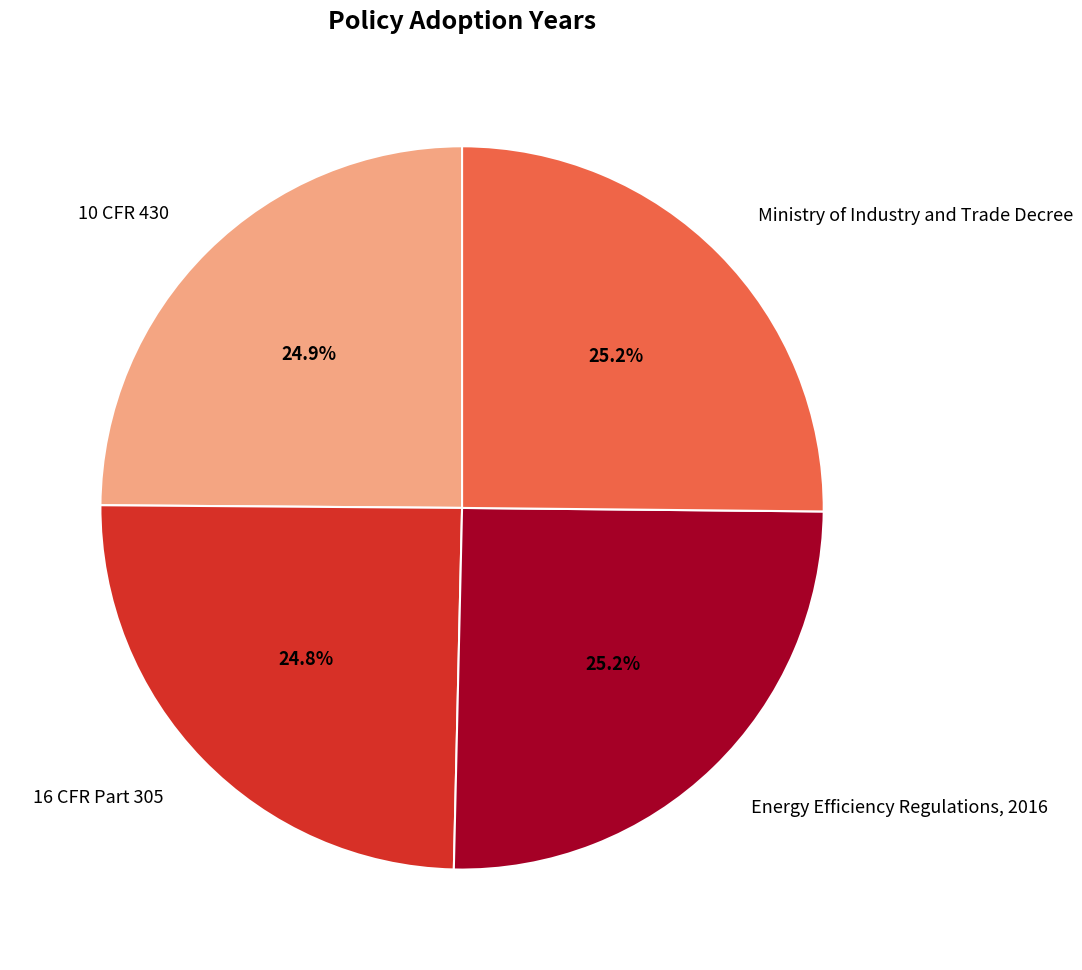

To the nearest percent, what is the combined percentage of 16 CFR Part 305 and Ministry of Industry and Trade Decree?

50%